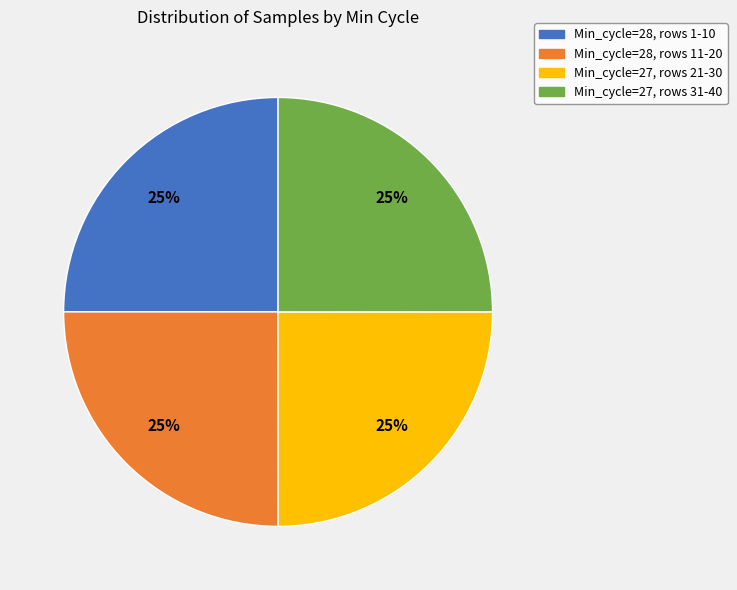

Does any single category account for the majority?

No